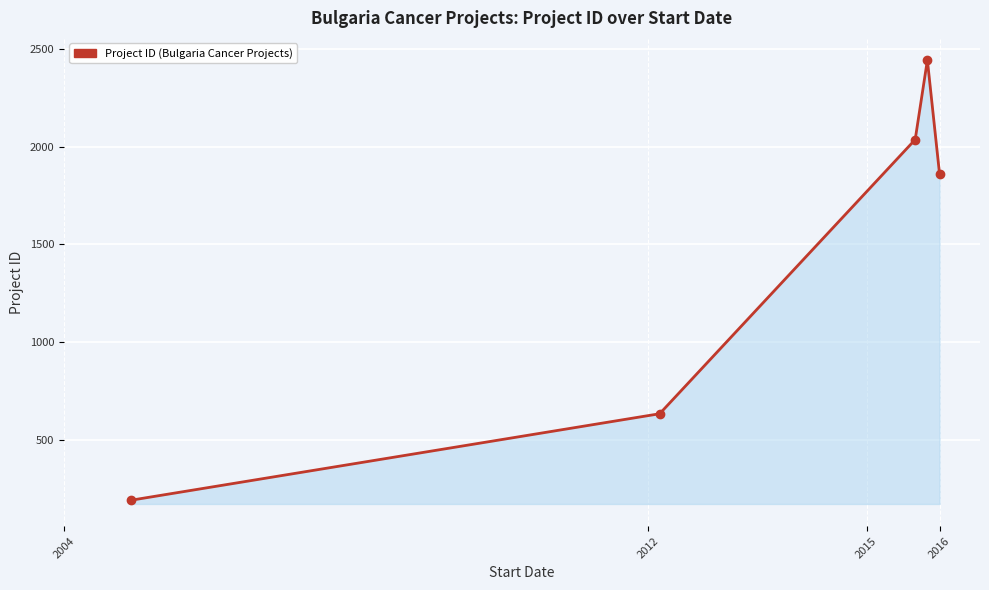

Count the number of categories in the chart.

5